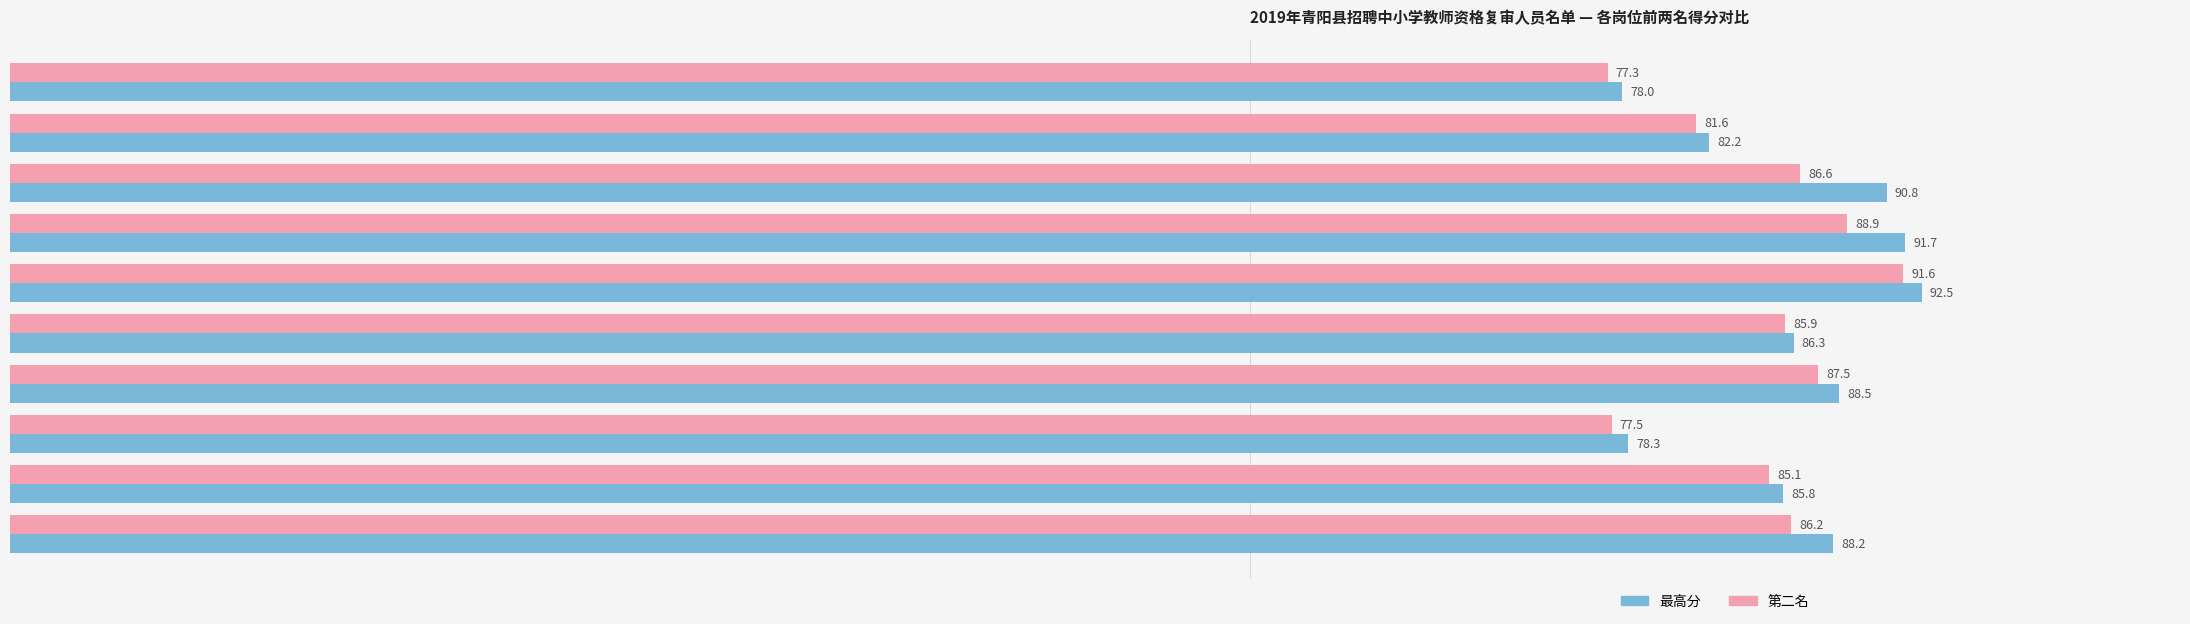

What is the total value across all series at 初中化学?

155.8